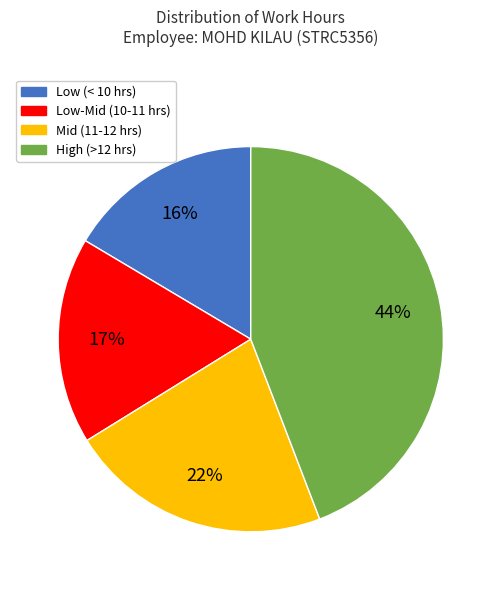

To the nearest percent, what is the difference between the largest and smallest slice percentages?

28%